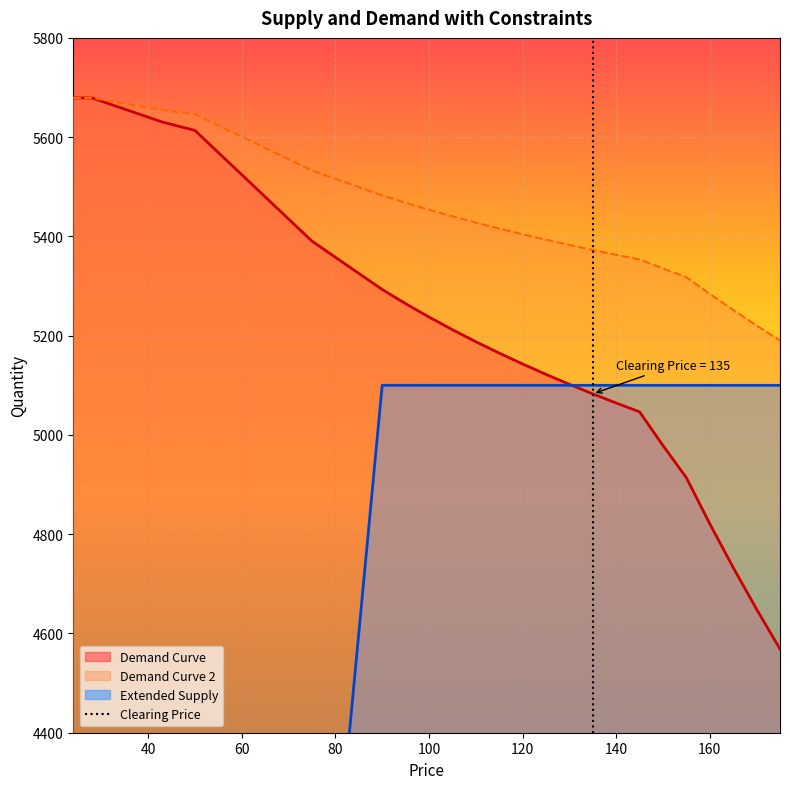

What is the minimum value for Demand Curve 2?

5190.3